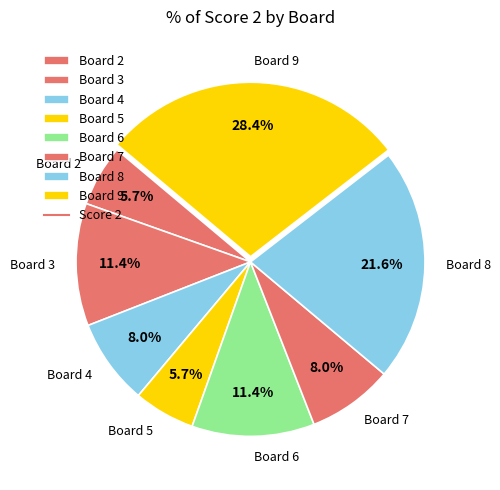

Which slice is the largest?

Board 9